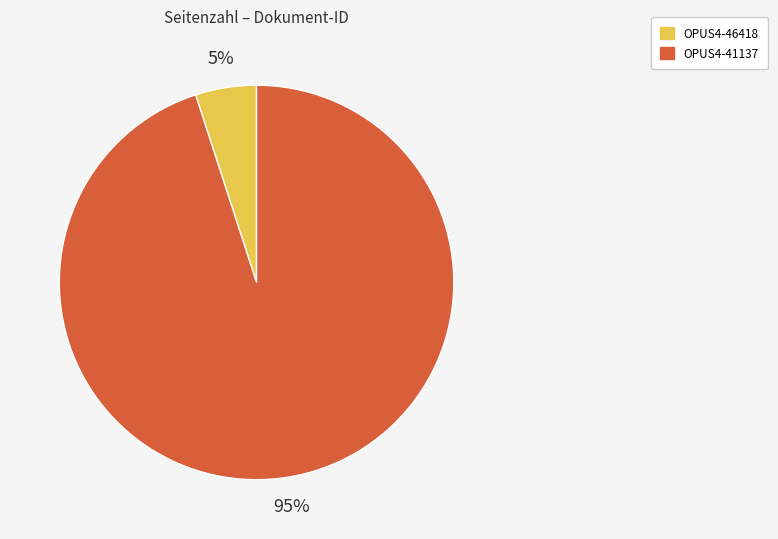

Combined, do OPUS4-46418 and OPUS4-41137 account for over 50%?

Yes